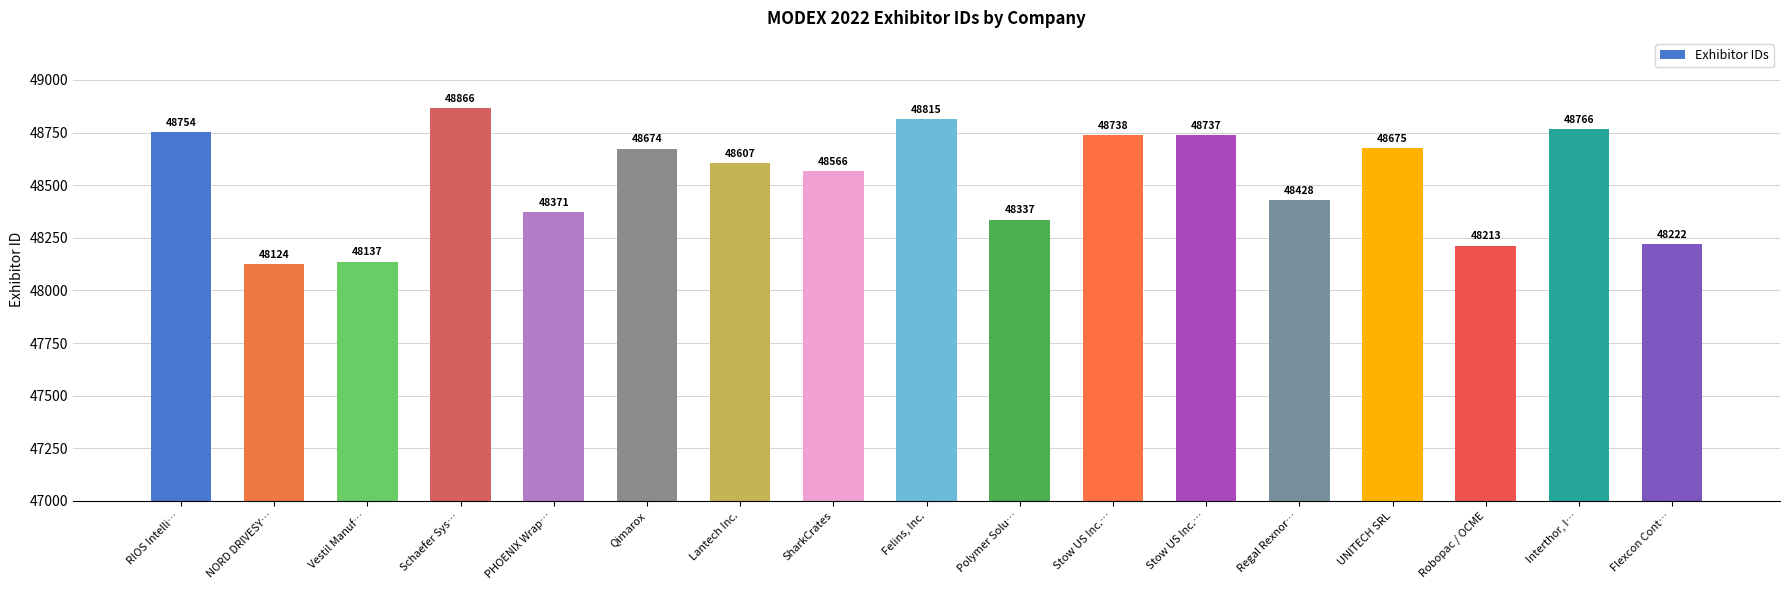

How many values are below 48607?

8